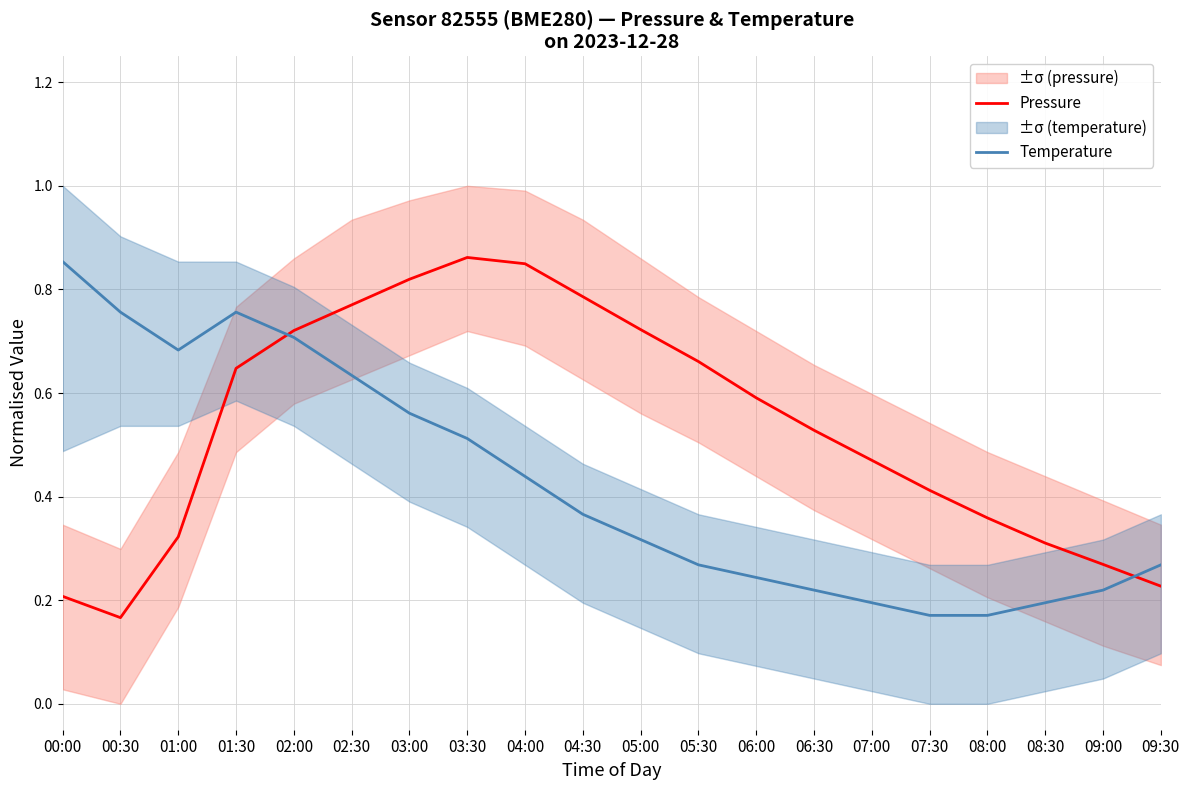

What is the label of the 15th point from the left?

07:00